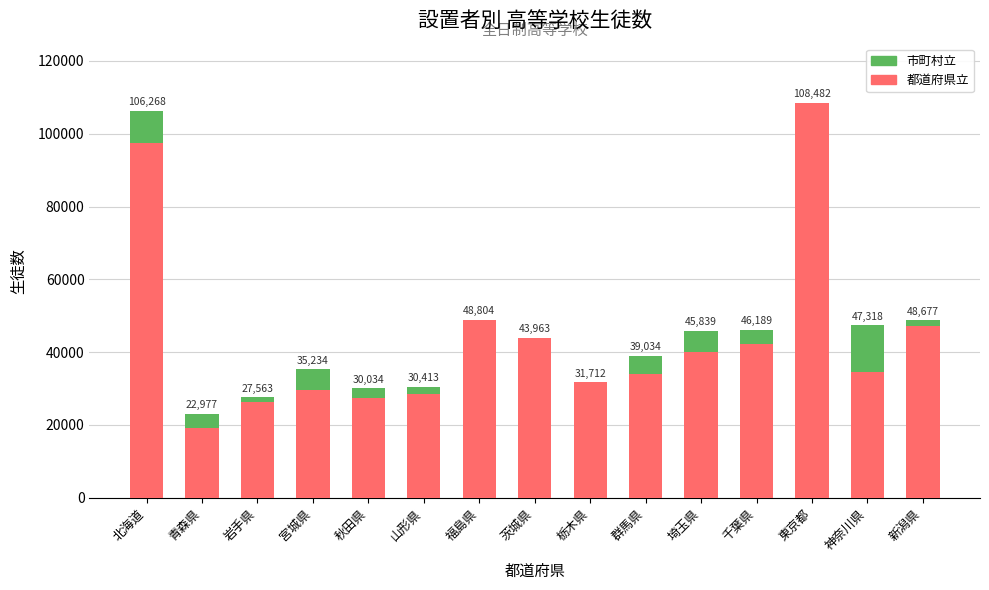

Which series has the widest spread of values?

都道府県立